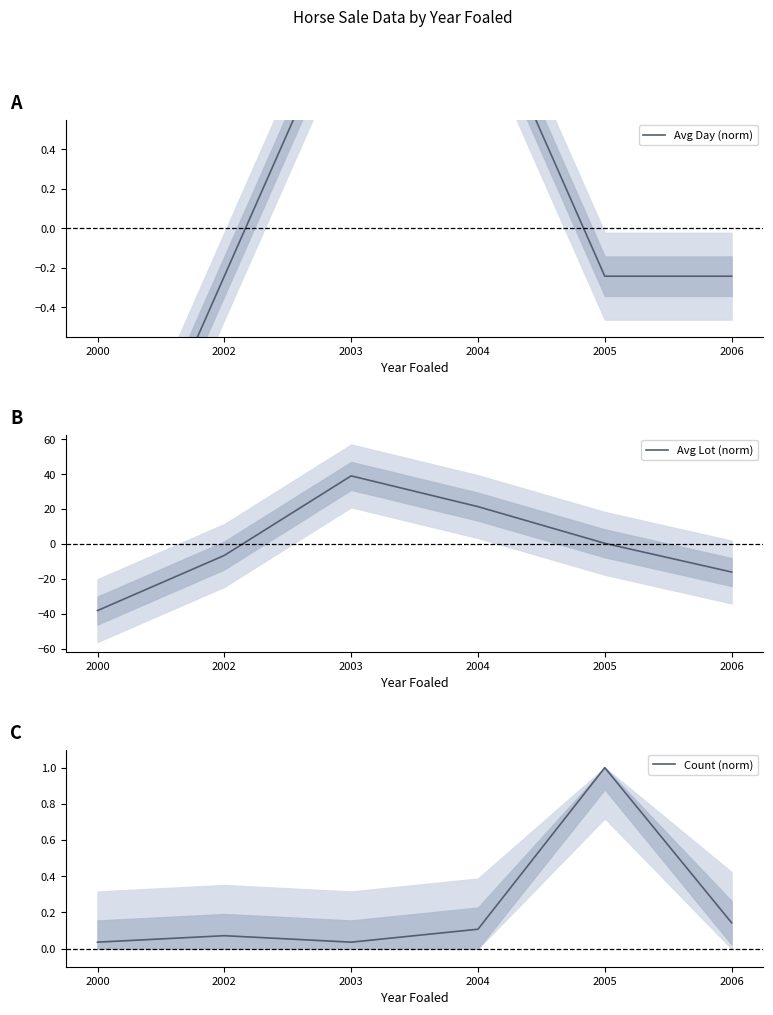

At 2004, list the series in order from largest to smallest.

Avg Lot (norm), Avg Day (norm), Count (norm)